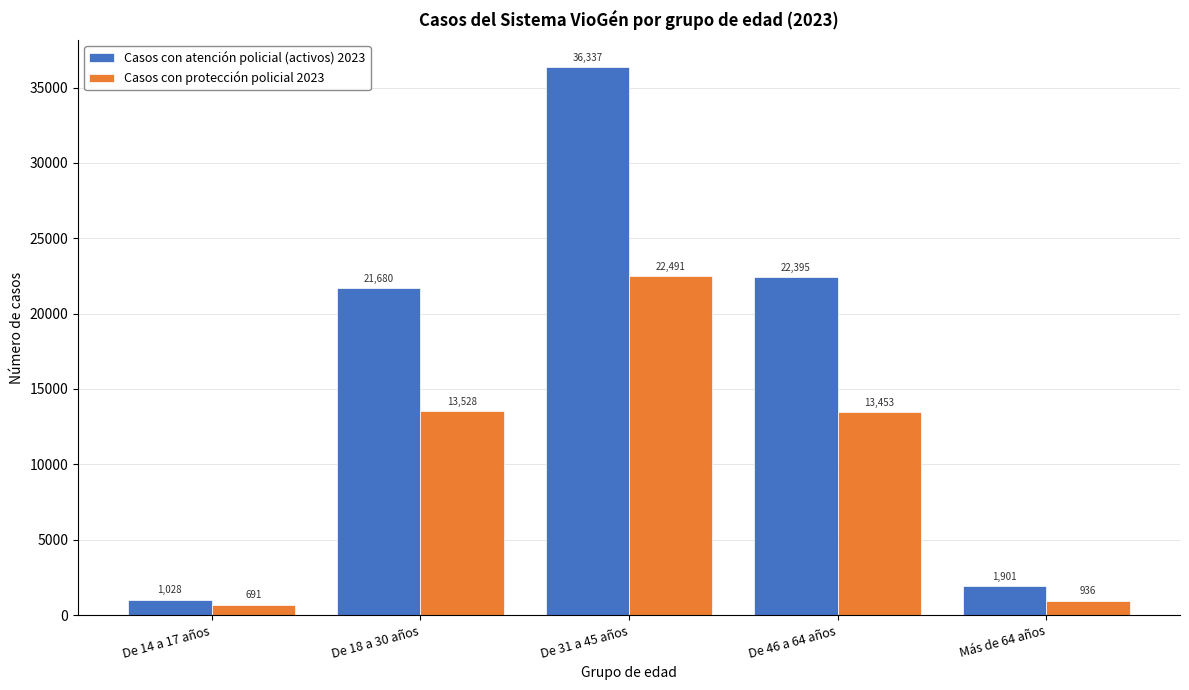

Reading left to right, extract all data points from this chart.

Casos con atención policial (activos) 2023: 1028	21680	36337	22395	1901
Casos con protección policial 2023: 691	13528	22491	13453	936